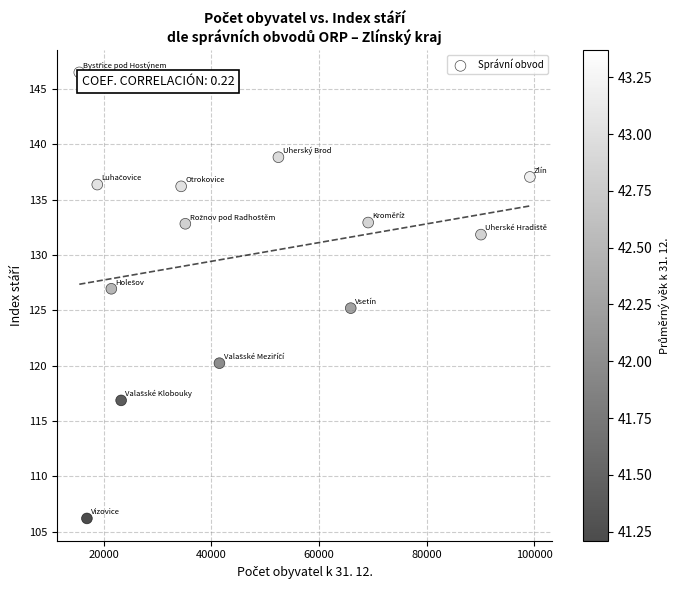

What is the range of X values (max minus min)?

83713.0